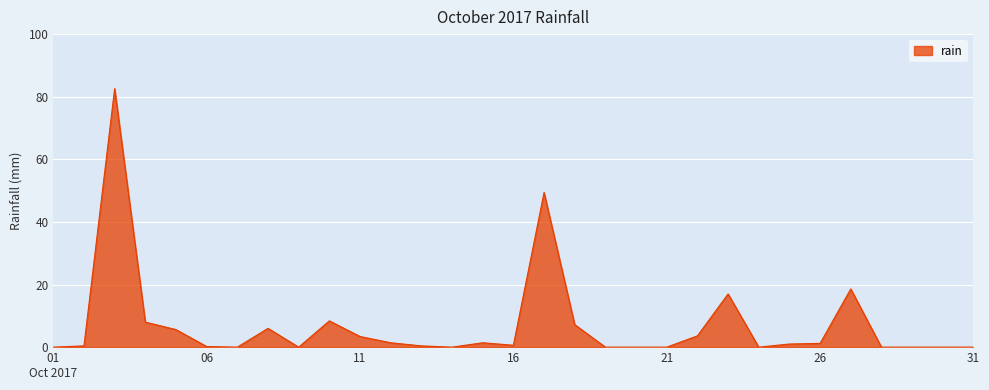

Count the number of categories in the chart.

31